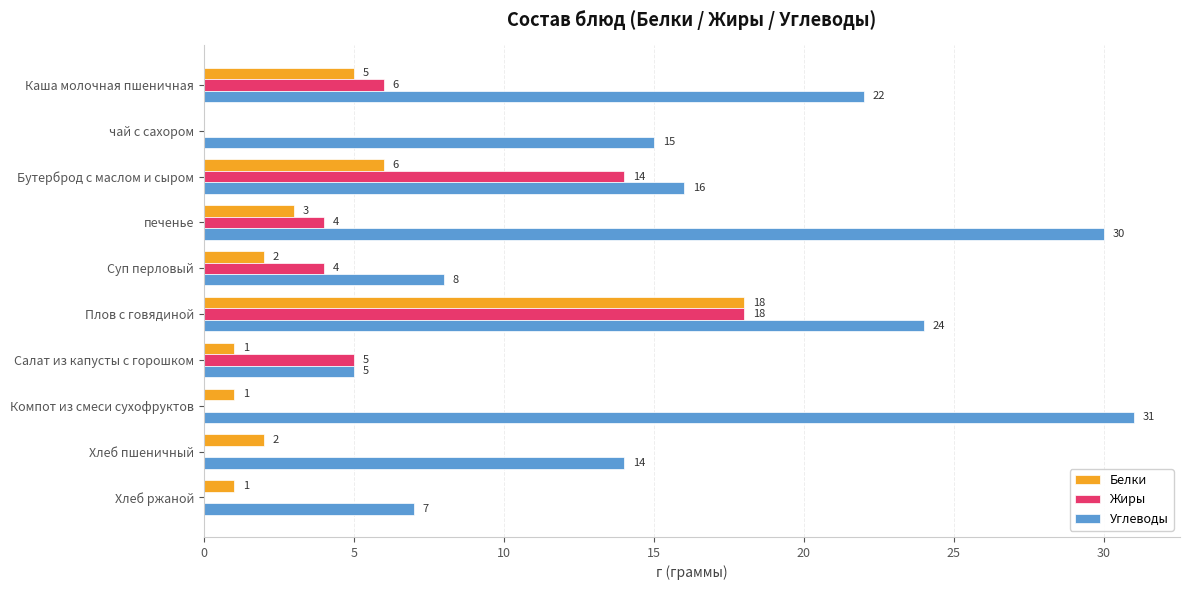

True or false: Белки has a value of 8 at Бутерброд с маслом и сыром.

False